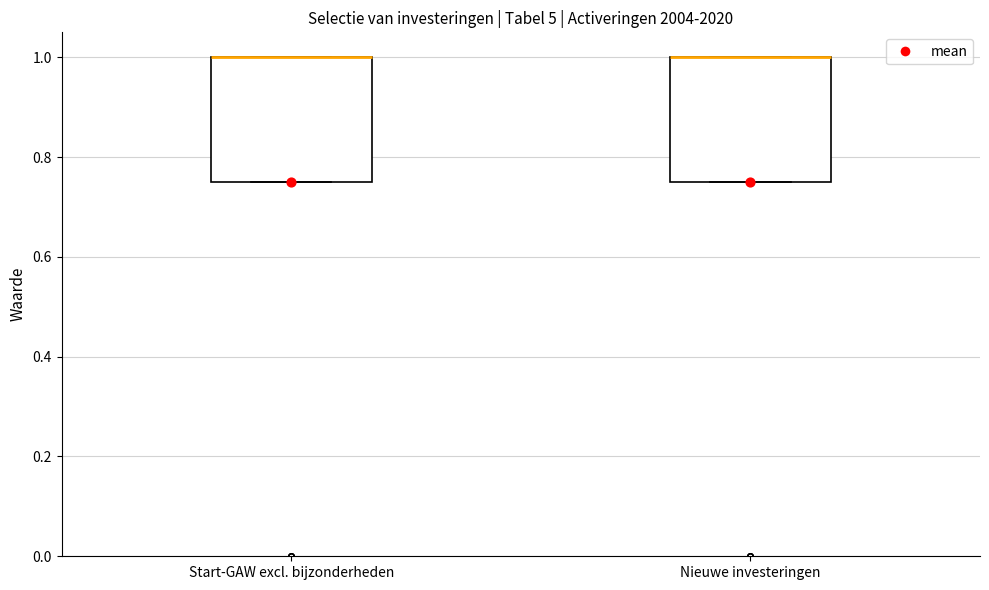

Reading left to right, transcribe this box plot: for each box, give where its median line is, the range the box spans, and where its two whiskers end, as read against the y-axis. The values are not printed on the chart, so give them approximately, as read against the axis.

Start-GAW excl. bijzonderheden: median 1.00 (drawn on the box's upper edge), box 0.76 to 1.00, whiskers 0.76 to 1.00
Nieuwe investeringen: median 1.00 (drawn on the box's upper edge), box 0.76 to 1.00, whiskers 0.76 to 1.00